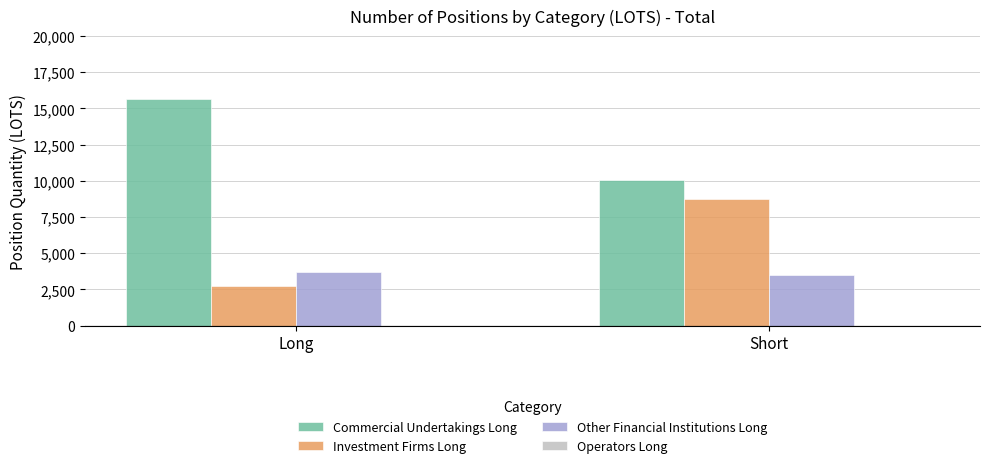

What is the greatest value displayed?

15623.9